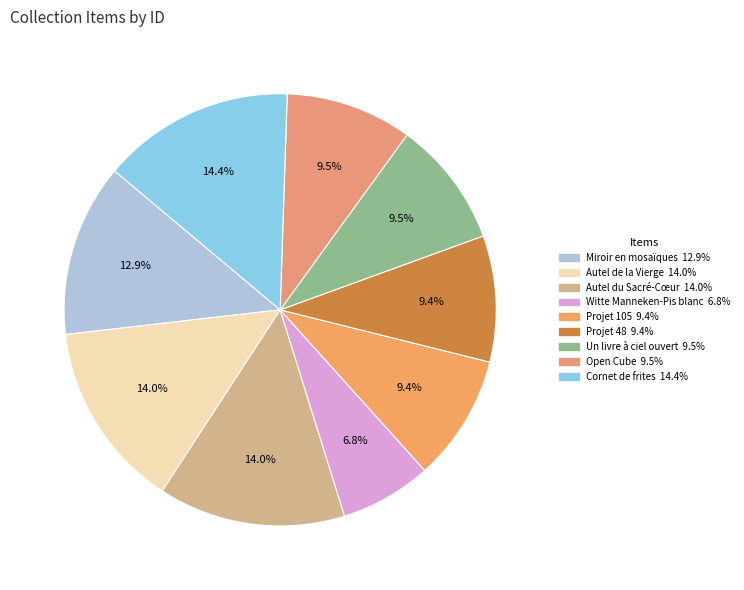

Does Witte Manneken-Pis blanc account for over 50% of the chart?

No